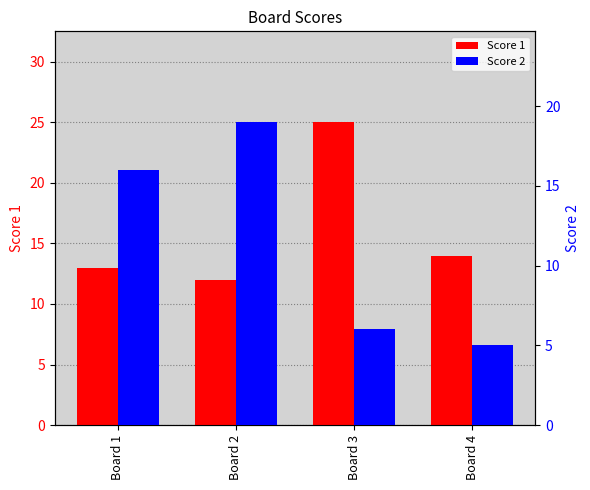

Reading left to right, extract all data points from this chart.

Score 1: Board 1=13	Board 2=12	Board 3=25	Board 4=14
Score 2: Board 1=16	Board 2=19	Board 3=6	Board 4=5